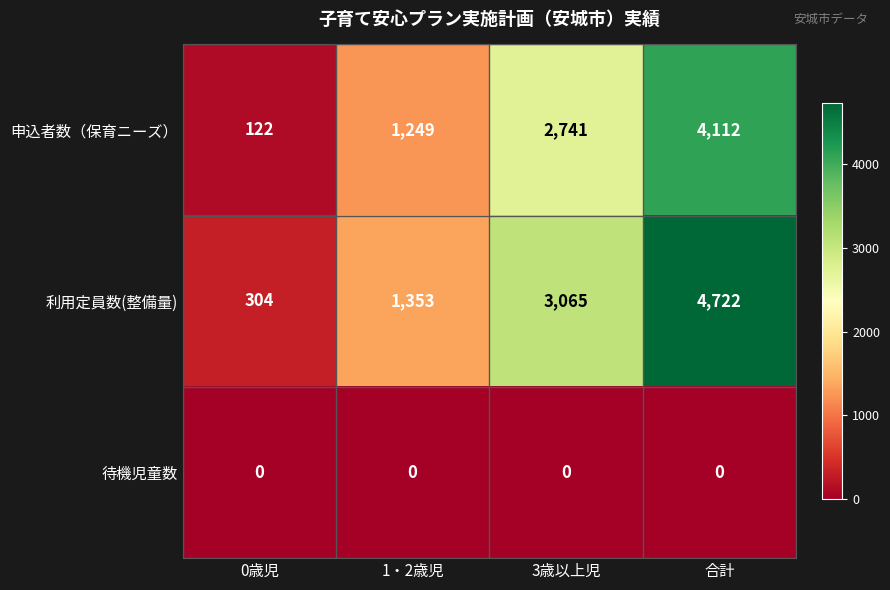

What is the sum of the 利用定員数(整備量) values at 合計 and 0歳児?

5026